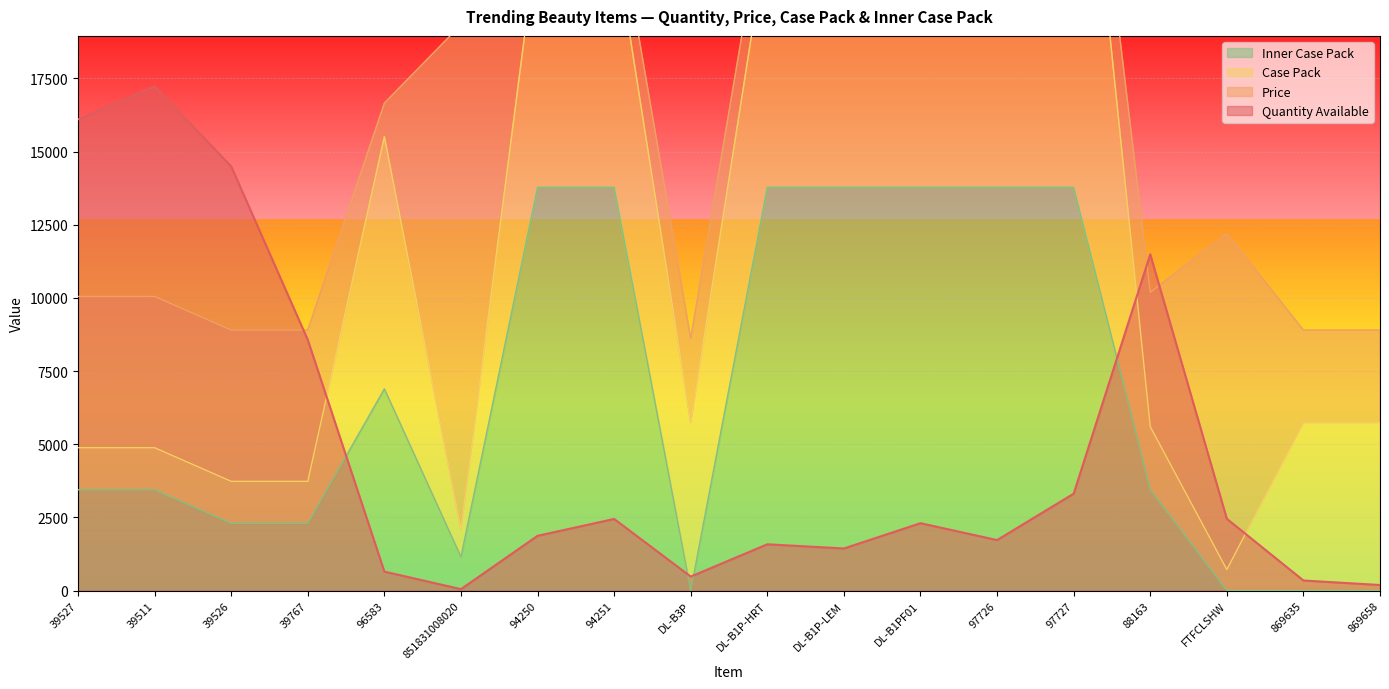

The Quantity Available series shows 14494.0 at 39526. True or false?

True